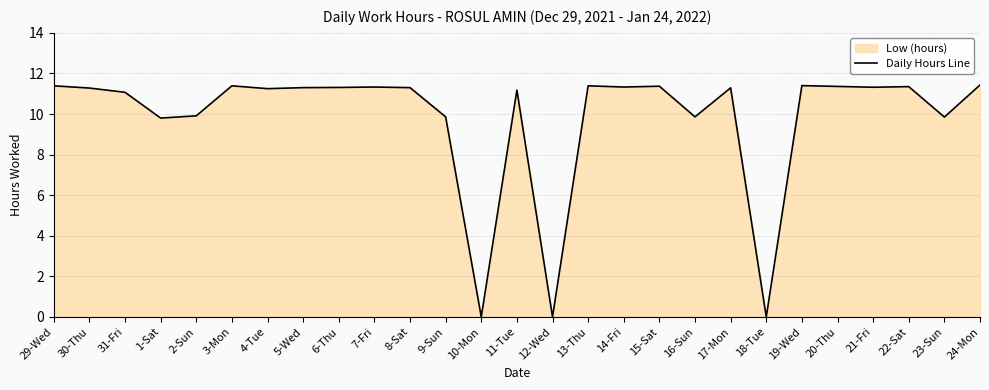

What is the change in value from 2-Sun to 24-Mon?

+1.5